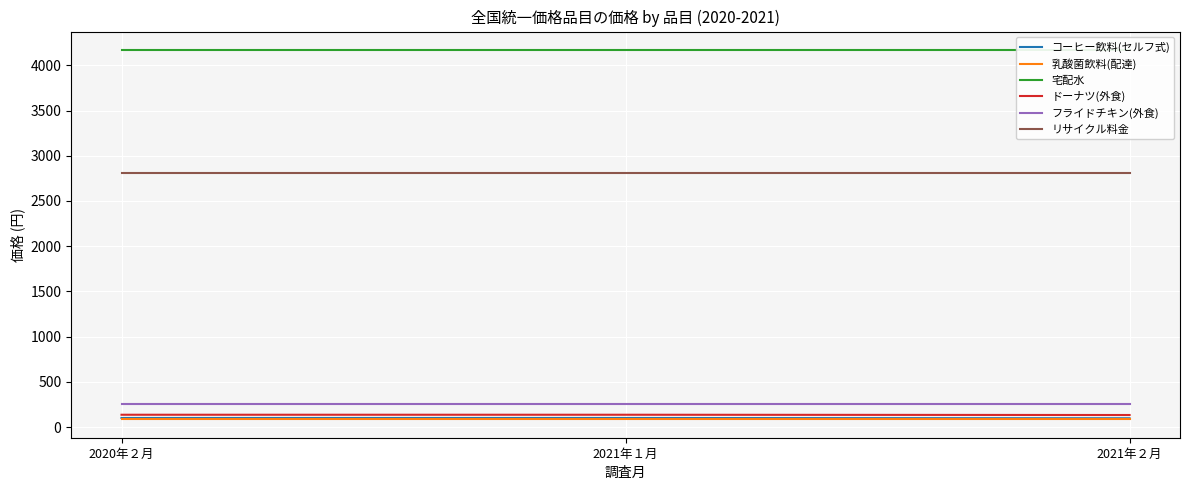

What is the lowest value of the ドーナツ(外食) series?

133